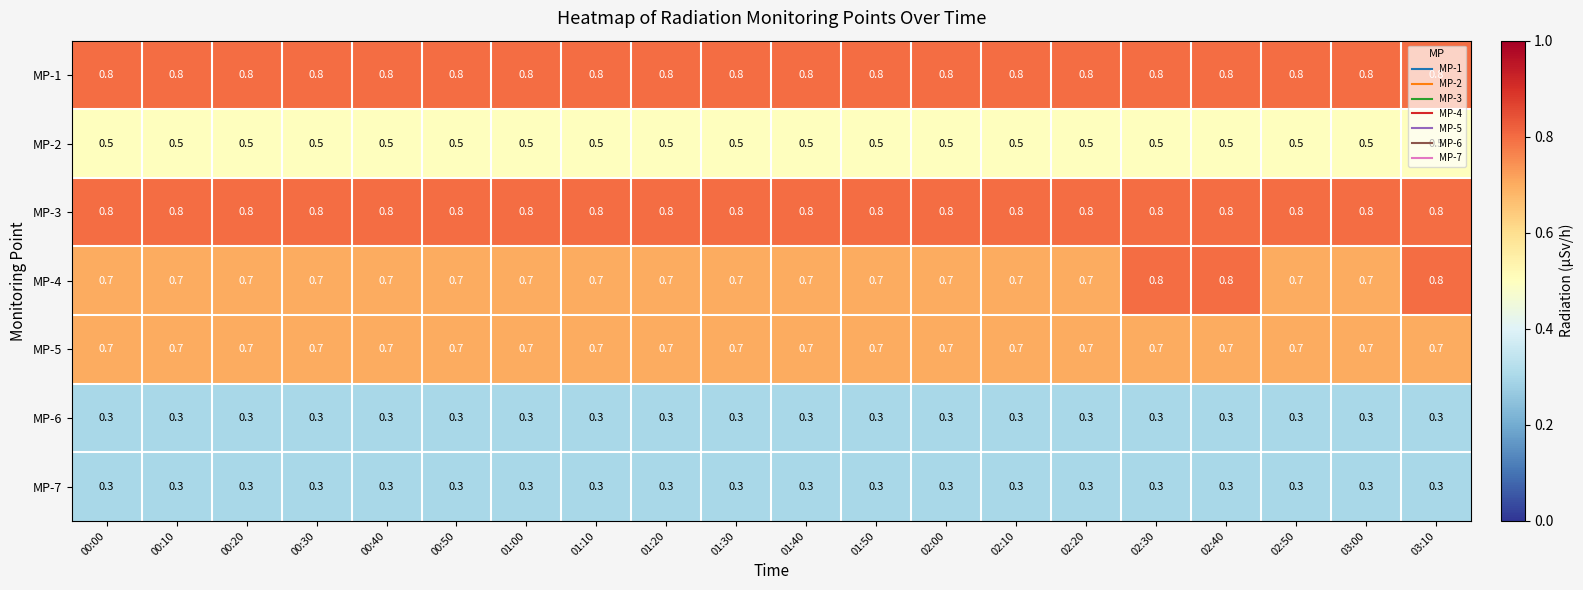

What is the minimum value for MP-4?

0.7